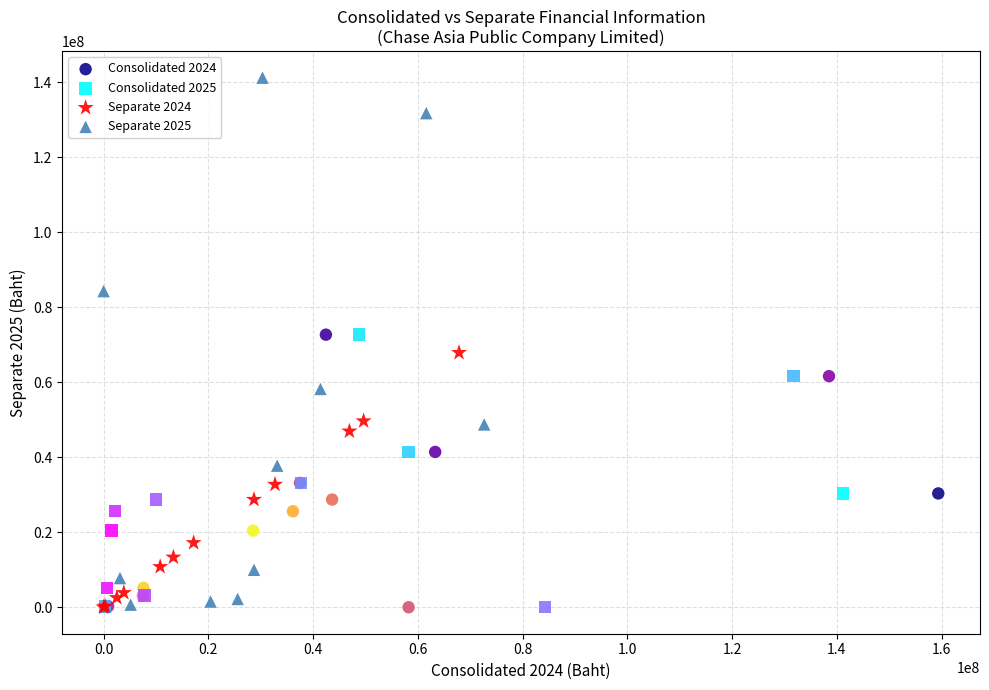

Which series has the largest Y range (max minus min)?

Separate 2025